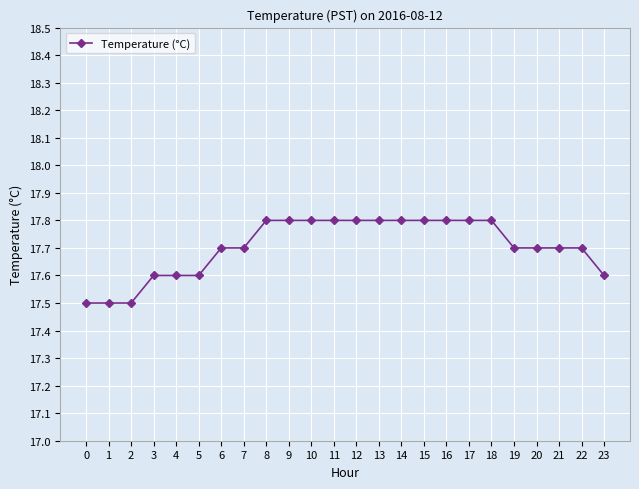

Does the chart have visible grid lines?

Yes